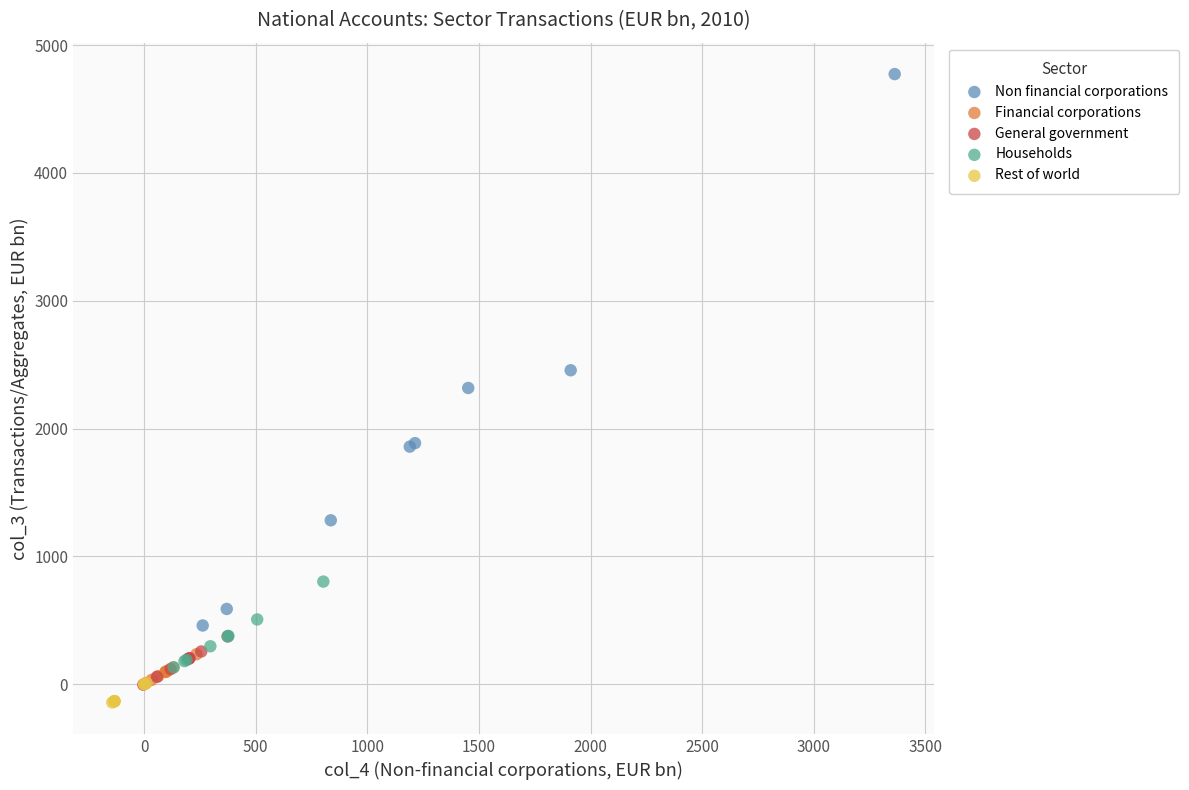

Which series contains the highest Y value?

Non financial corporations